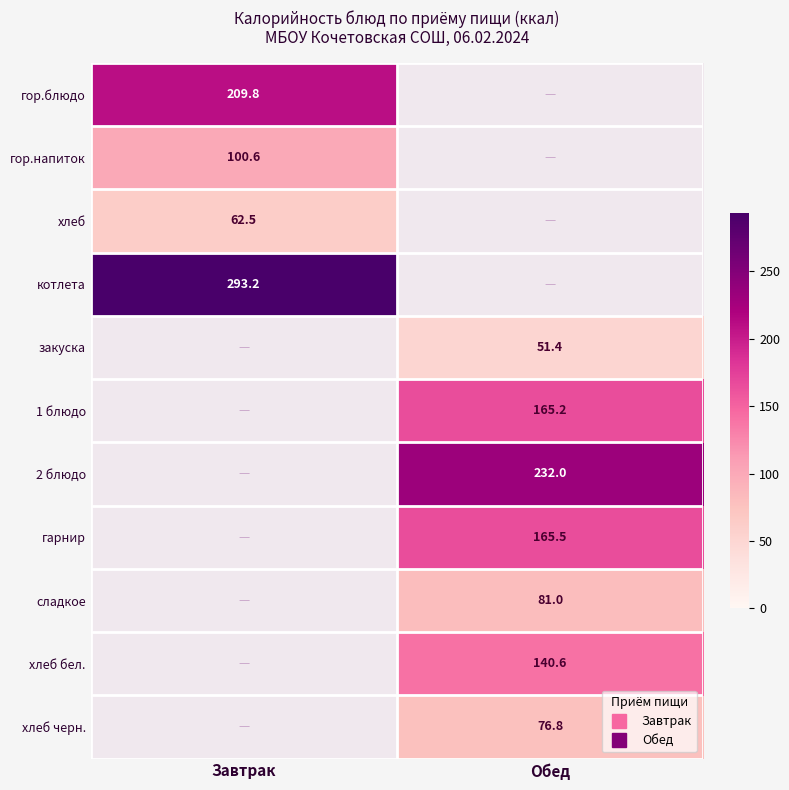

Between Завтрак and Обед, which is larger?

Обед